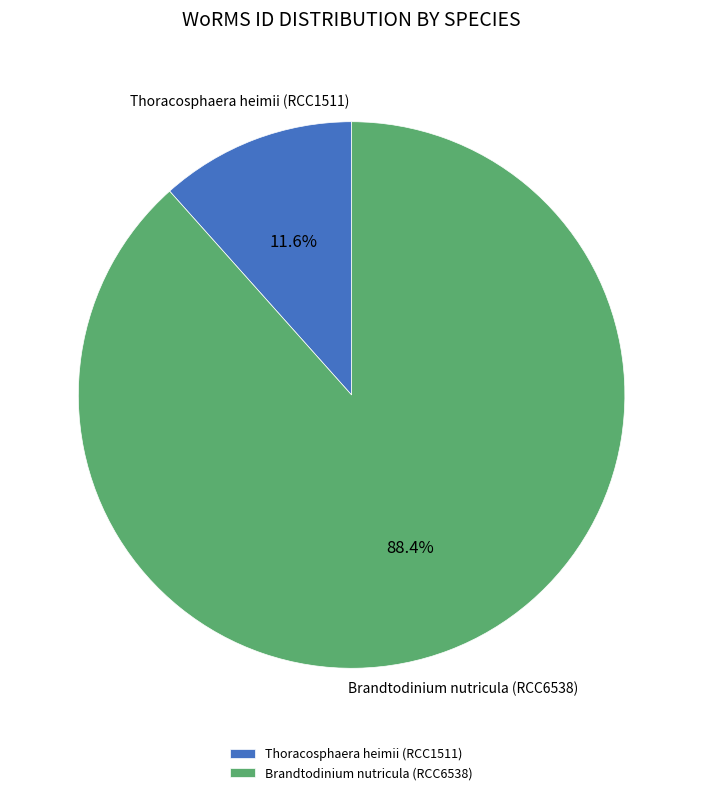

How many slices are in this pie chart?

2